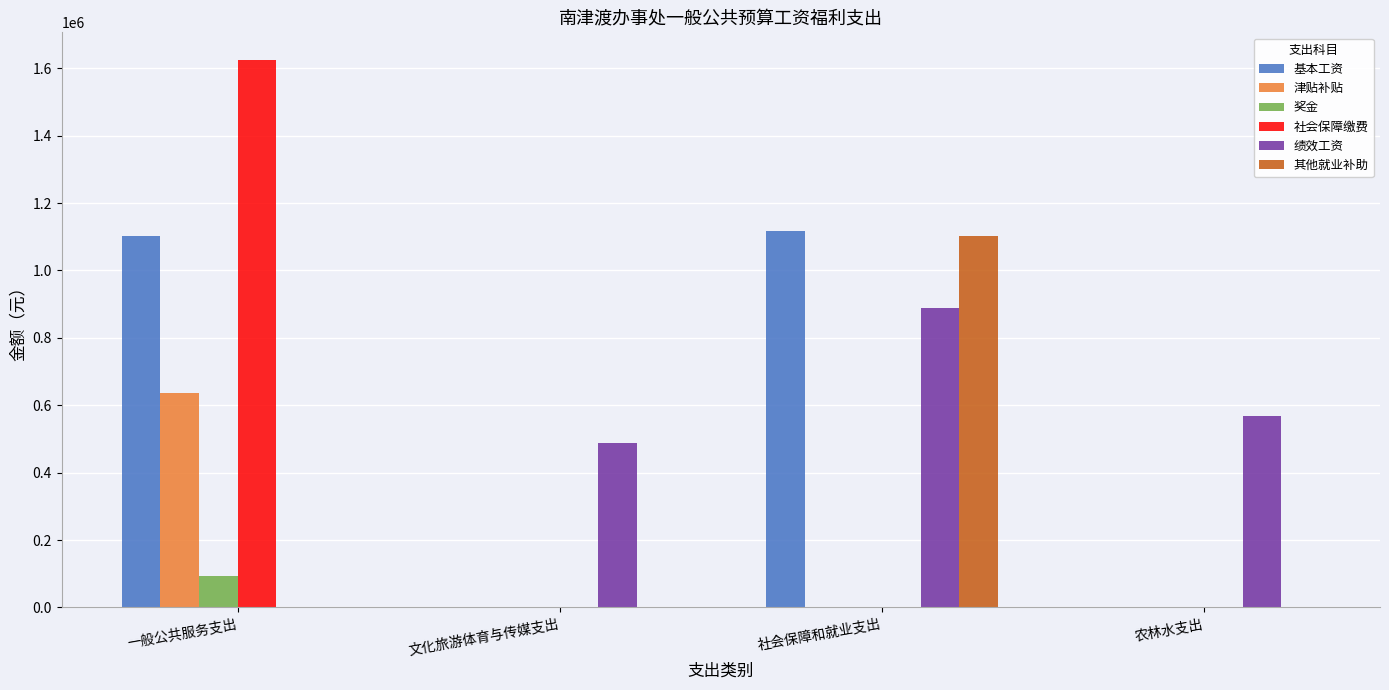

What are all the series names shown in the legend?

基本工资, 津贴补贴, 奖金, 社会保障缴费, 绩效工资, 其他就业补助